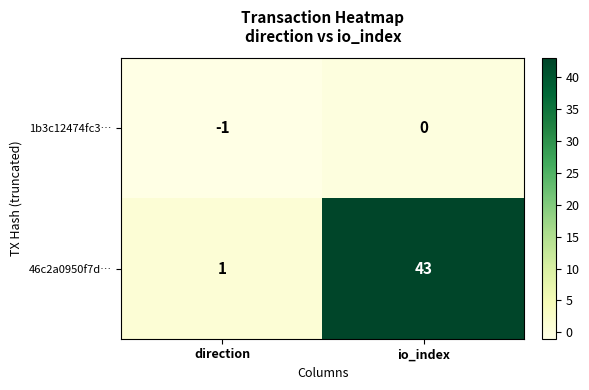

What is the average value of the 46c2a0950f7d… series?

22